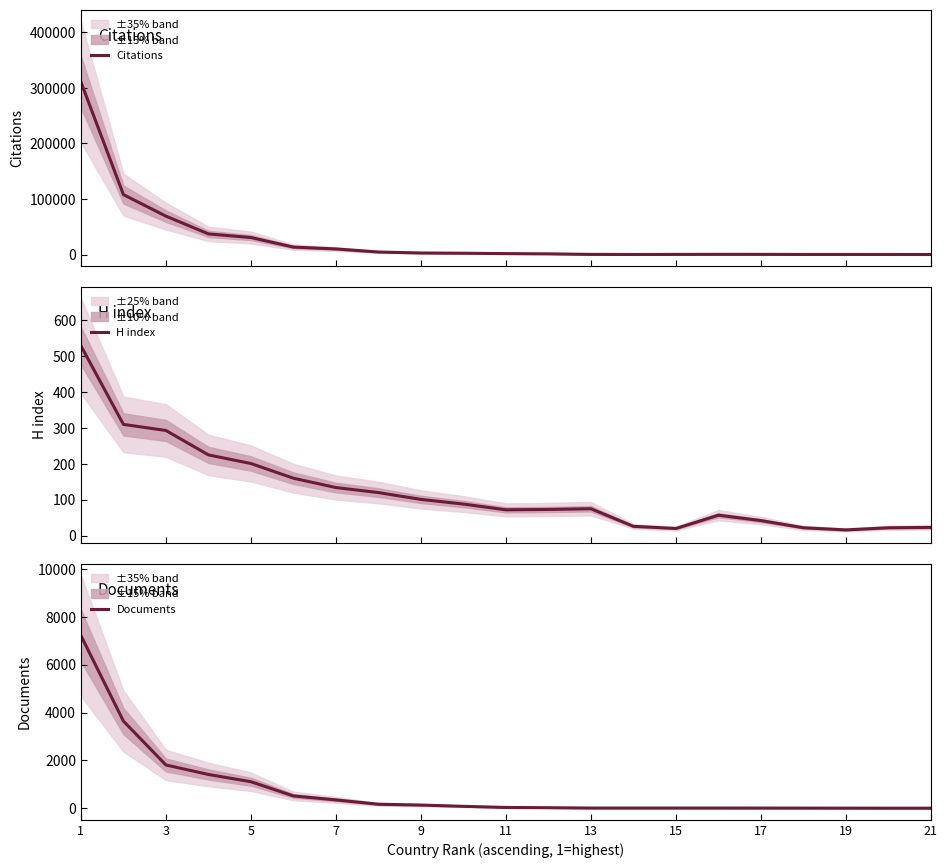

Which category has the highest value across all series?

1